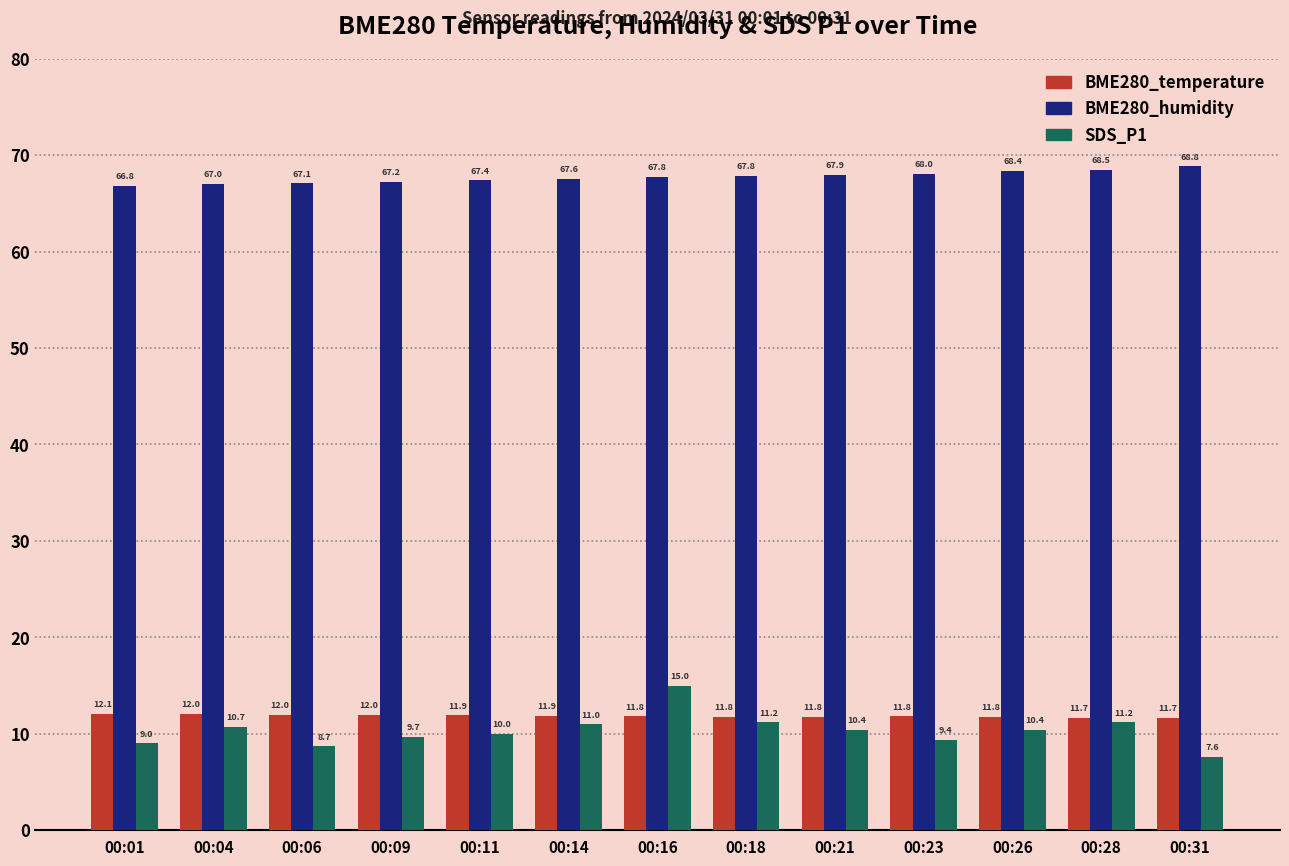

What is the value of the SDS_P1 bar at the 12th from the left?

11.2